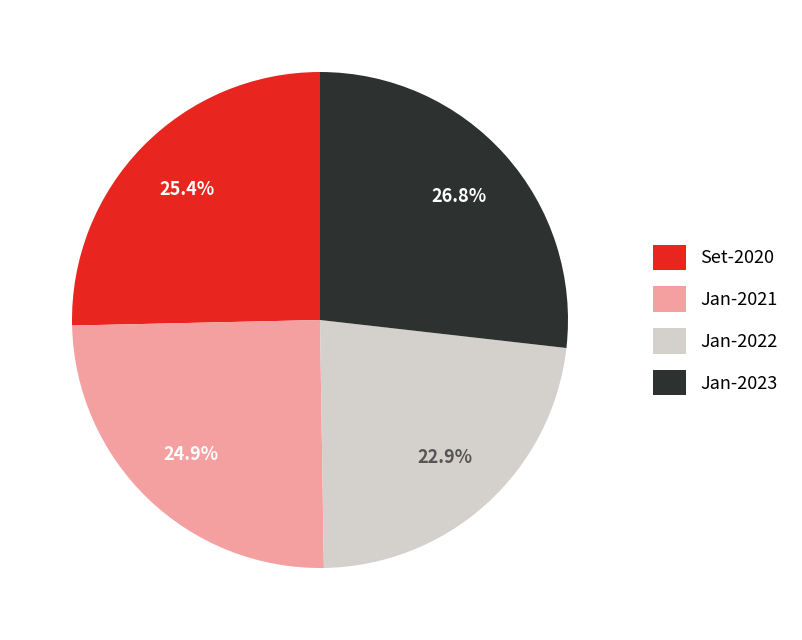

To the nearest percent, what is the difference between the Jan-2022 and Jan-2021 slice percentages?

2%